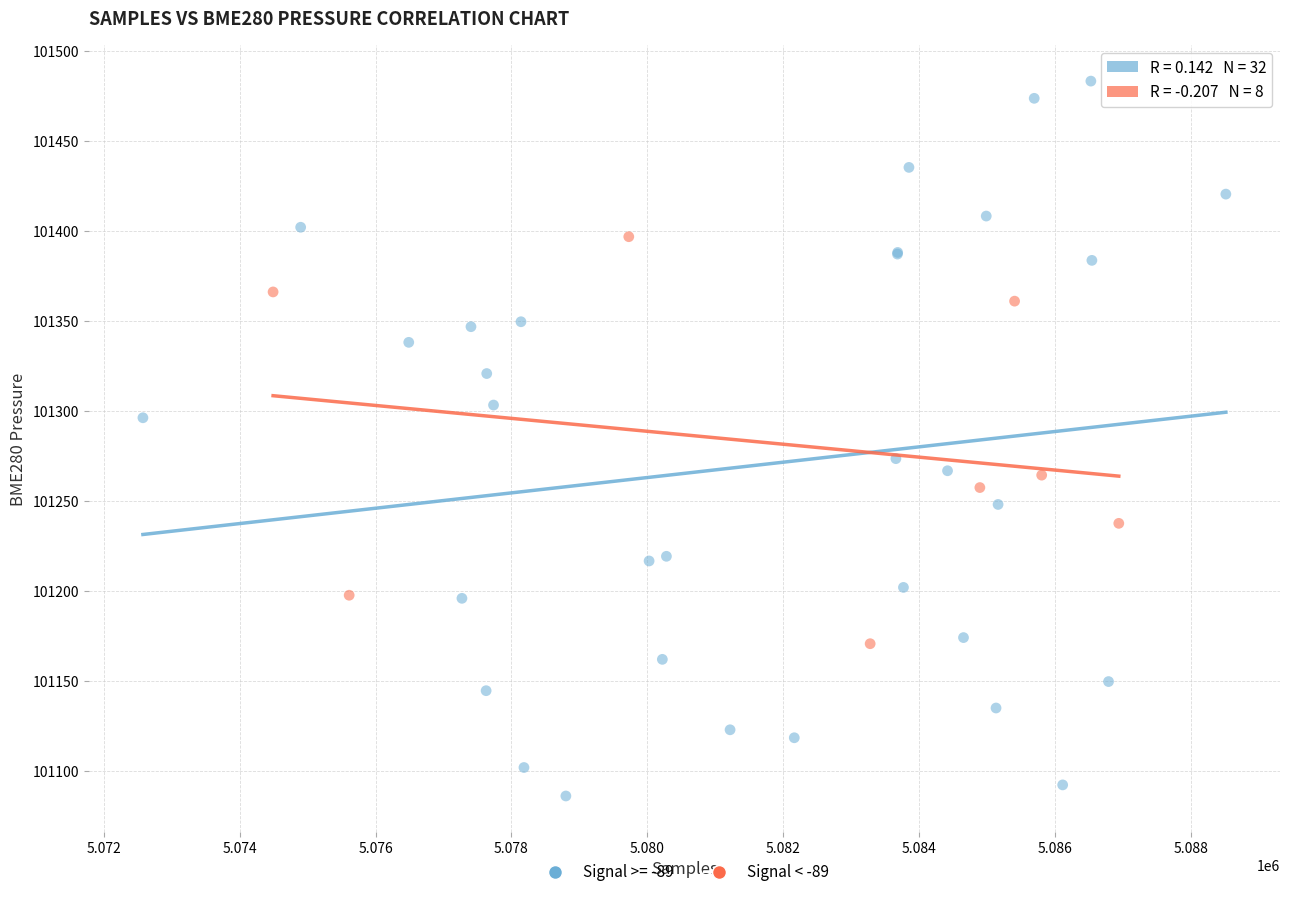

Which series contains the lowest Y value?

Signal >= -89